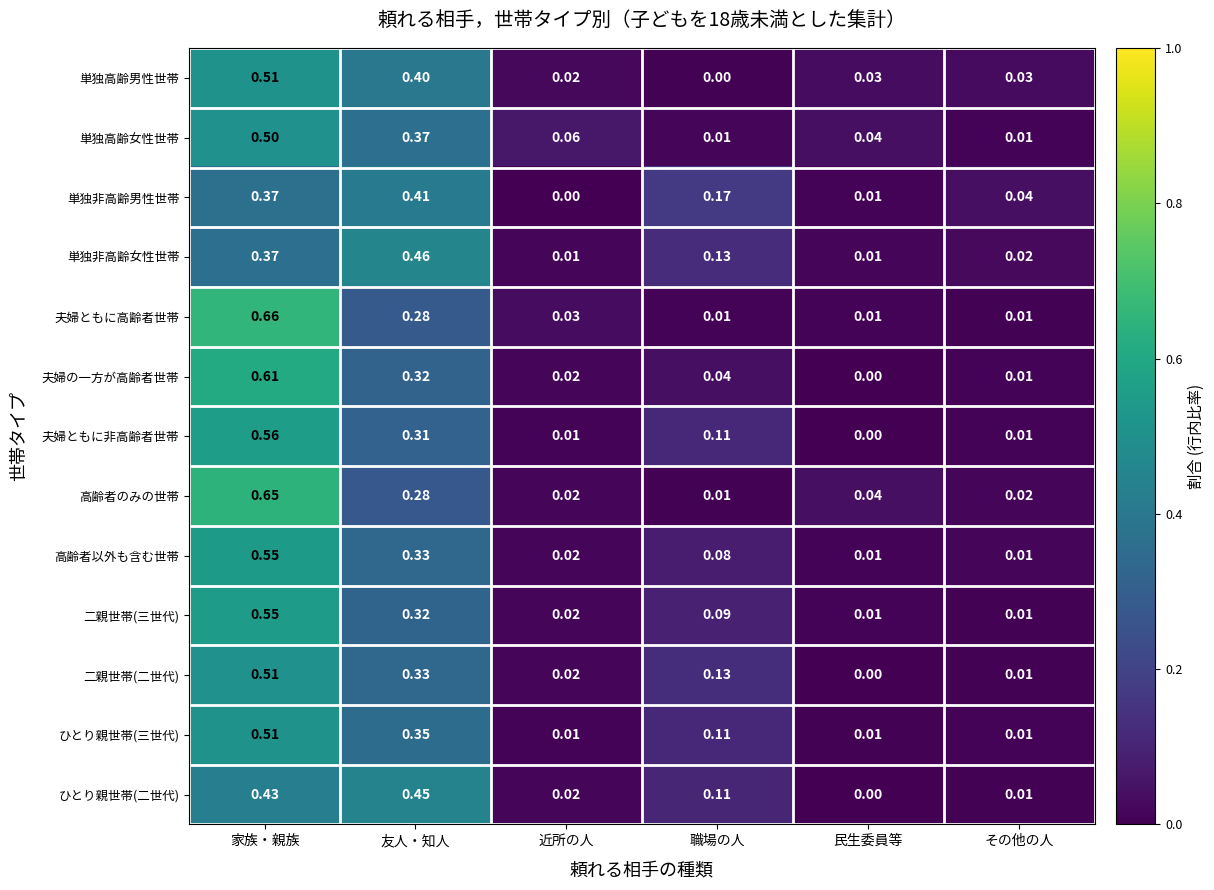

Between 友人・知人 and 近所の人, which series saw the biggest shift?

単独非高齢女性世帯